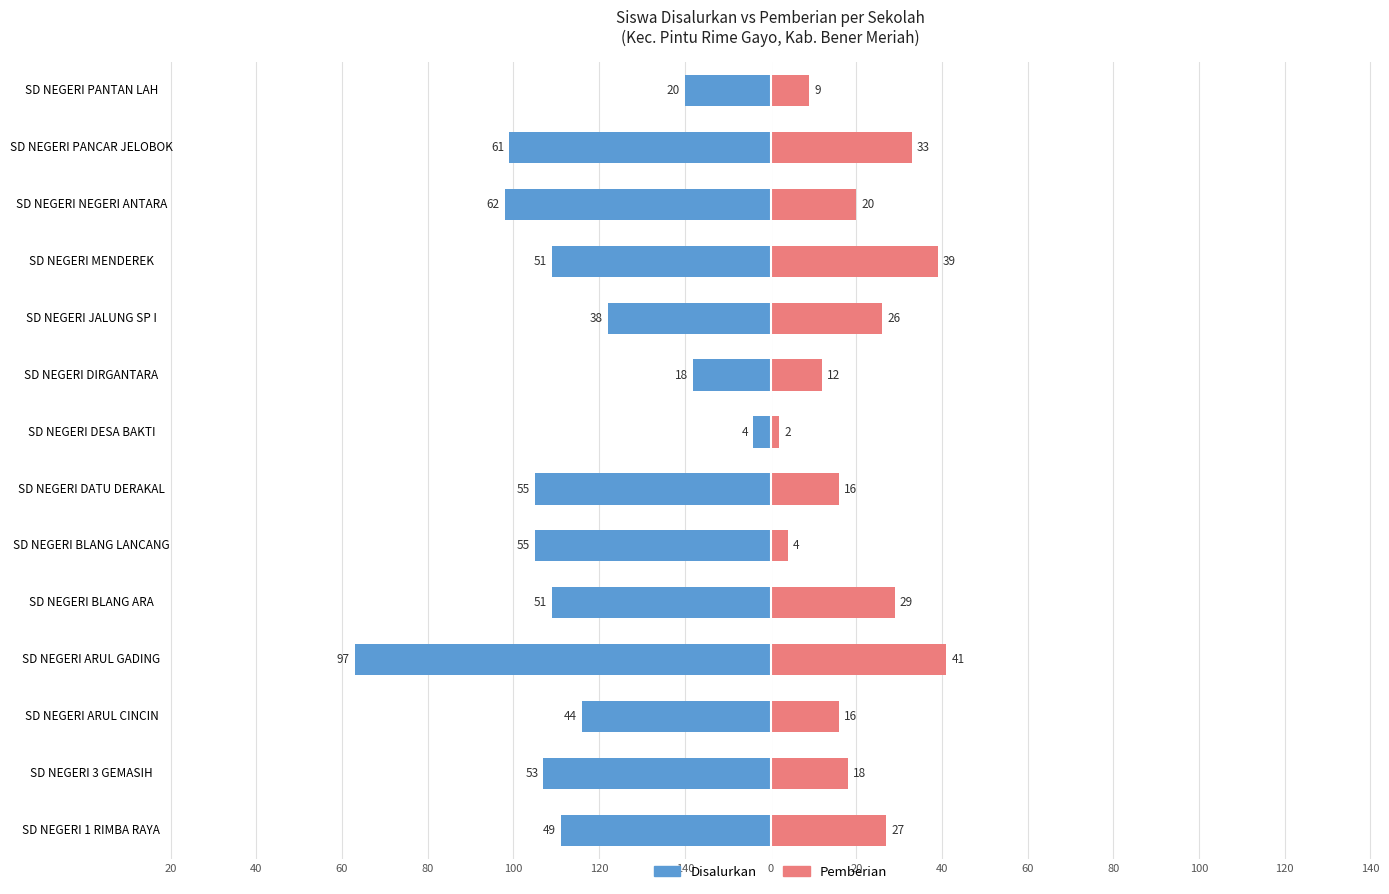

Reading left to right, extract all data points from this chart.

Disalurkan: -49	-53	-44	-97	-51	-55	-55	-4	-18	-38	-51	-62	-61	-20
Pemberian: 27	18	16	41	29	4	16	2	12	26	39	20	33	9